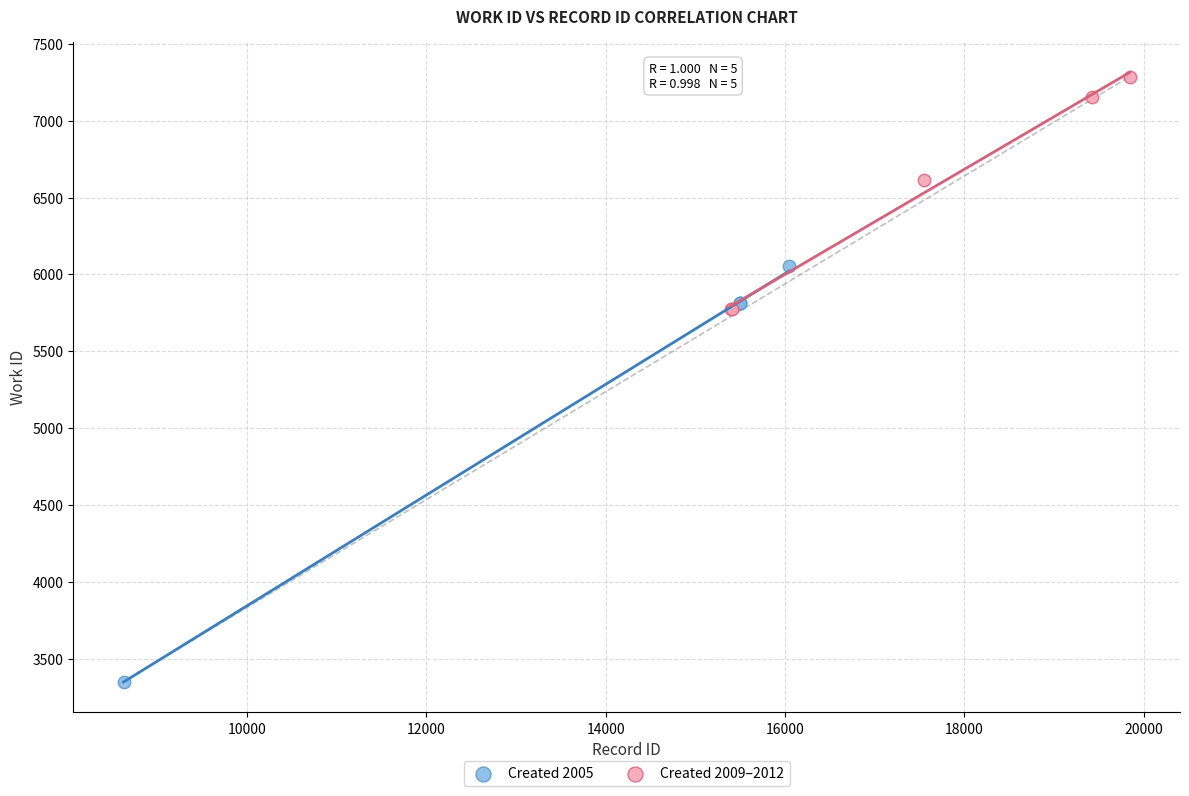

Which series contains the lowest Y value?

Created 2005